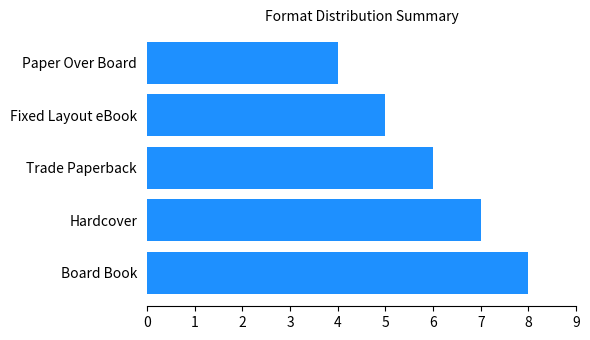

What value does the data have at Fixed Layout eBook?

5